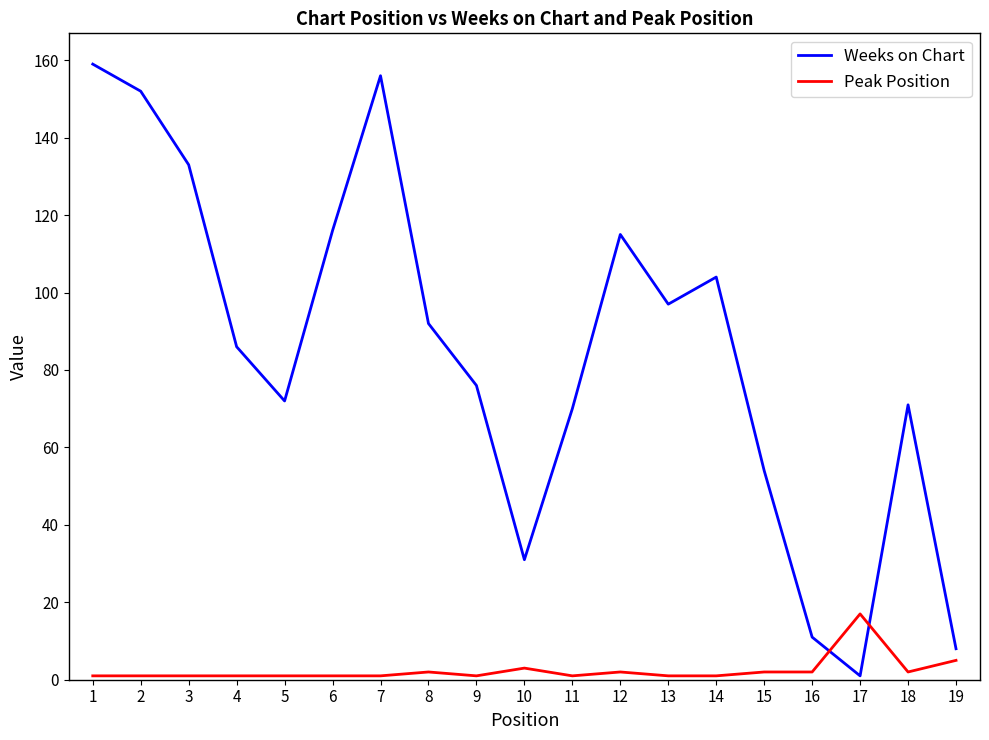

Reading left to right, extract all data points from this chart.

Weeks on Chart: 1=159	2=152	3=133	4=86	5=72	6=116	7=156	8=92	9=76	10=31	11=70	12=115	13=97	14=104	15=54	16=11	17=1	18=71	19=8
Peak Position: 1=1	2=1	3=1	4=1	5=1	6=1	7=1	8=2	9=1	10=3	11=1	12=2	13=1	14=1	15=2	16=2	17=17	18=2	19=5